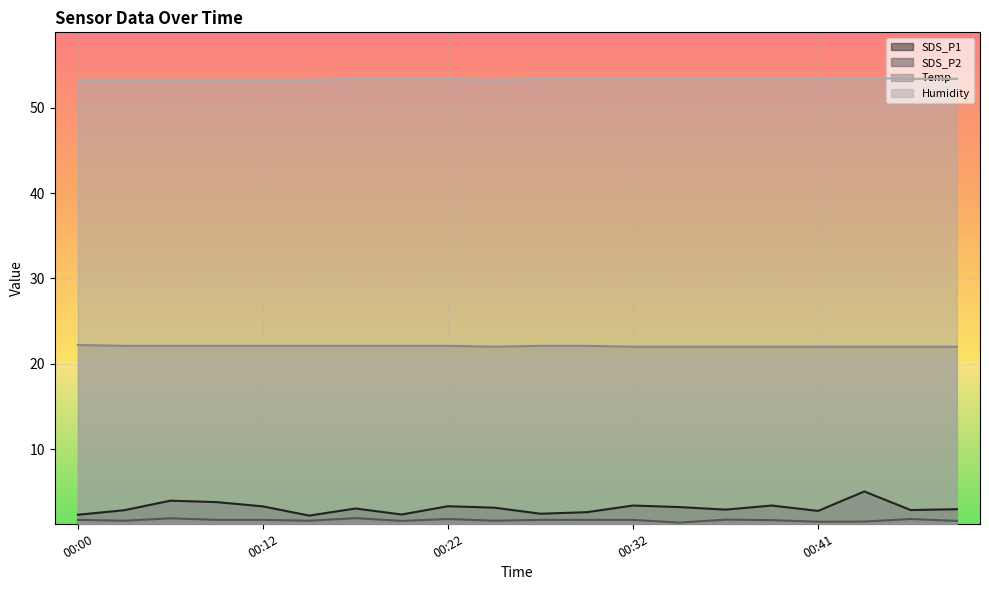

Where is the first local minimum for SDS_P2?

00:05